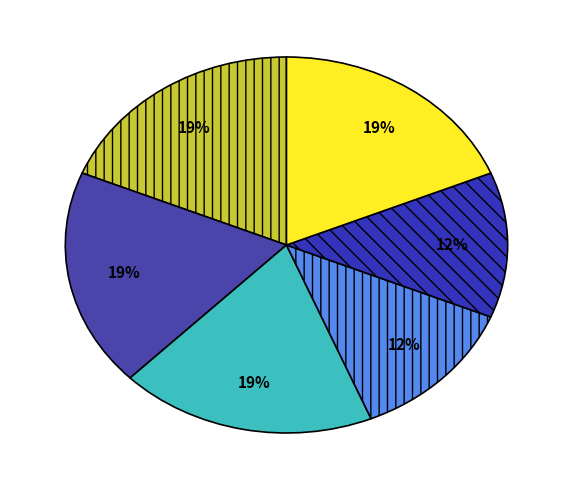

How many segments does this pie chart have?

6